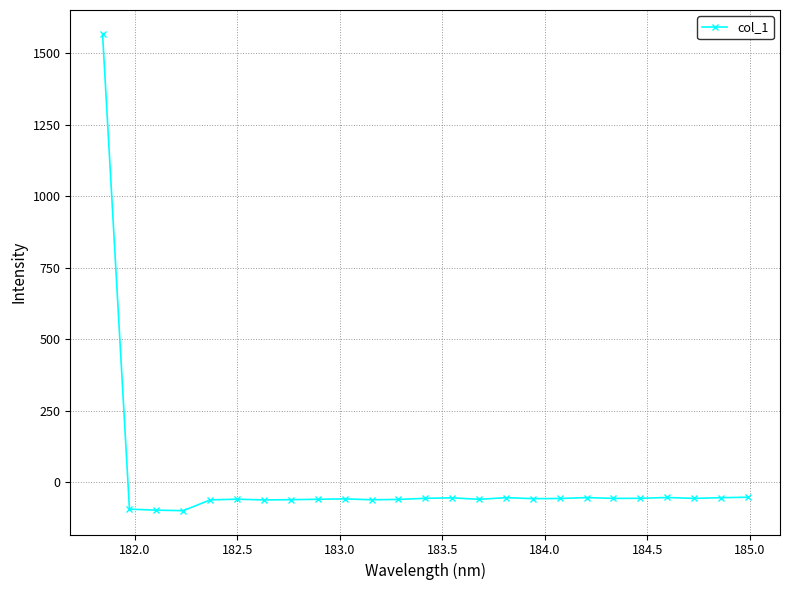

What is the average value?

3.8